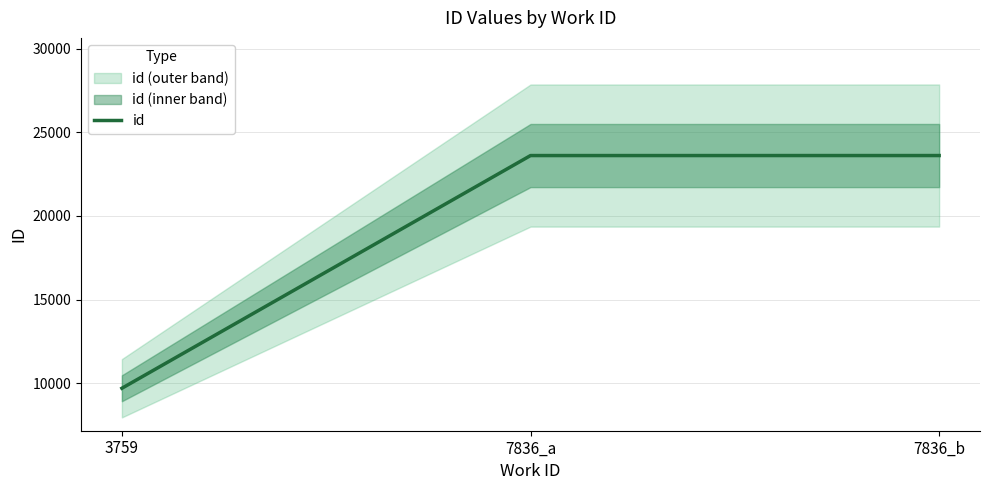

List the labels in order of value, largest first.

7836_b, 7836_a, 3759